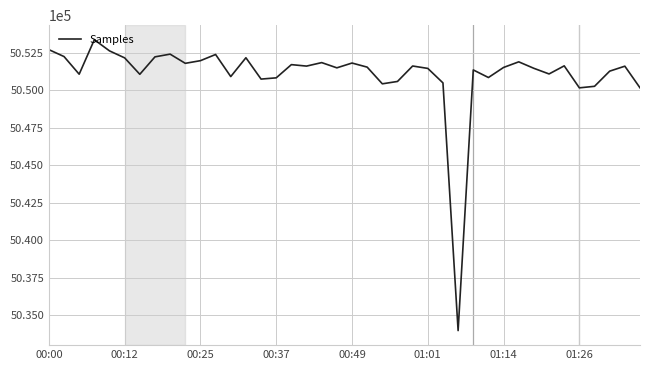

What is the smallest value displayed?

5033973